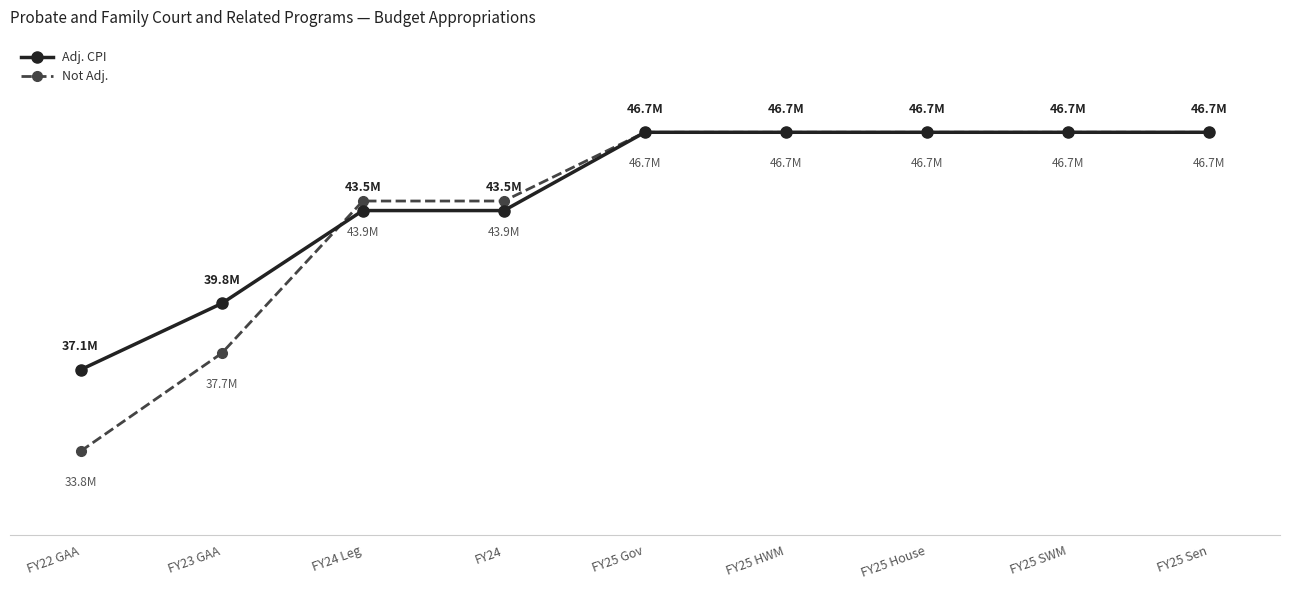

Does the chart have visible grid lines?

No